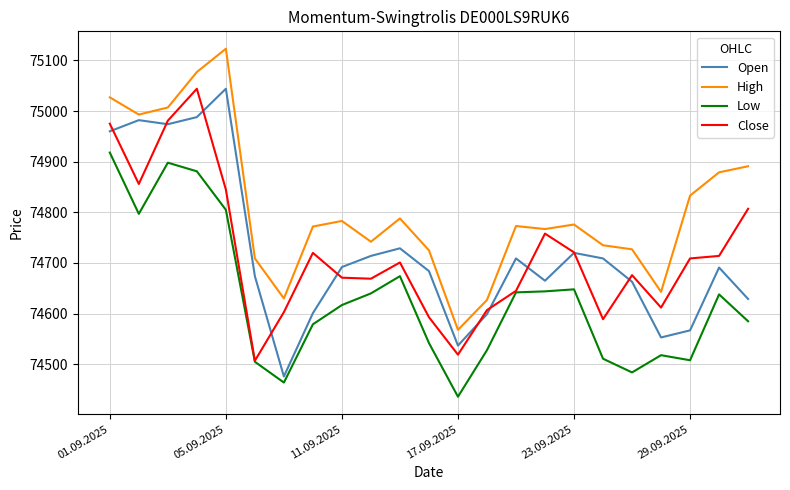

True or false: High and Open intersect in this chart.

False